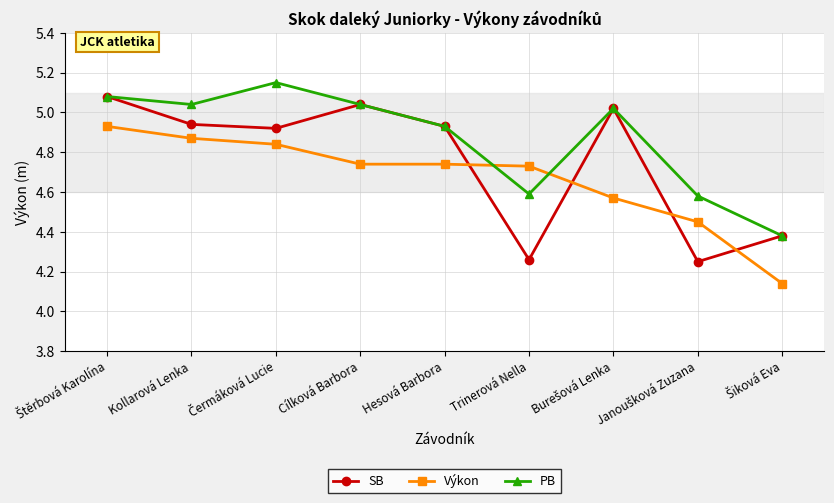

True or false: SB and Výkon cross at least once.

True